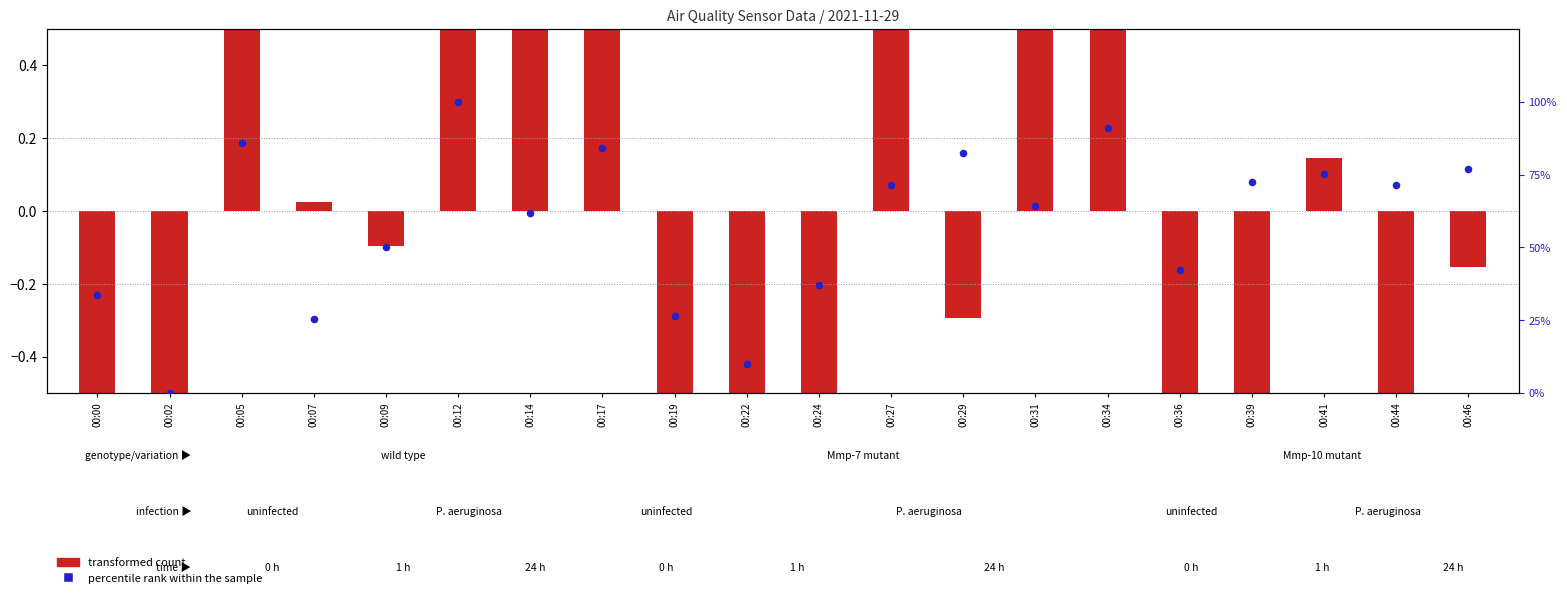

Which series reaches the minimum Y coordinate?

transformed count